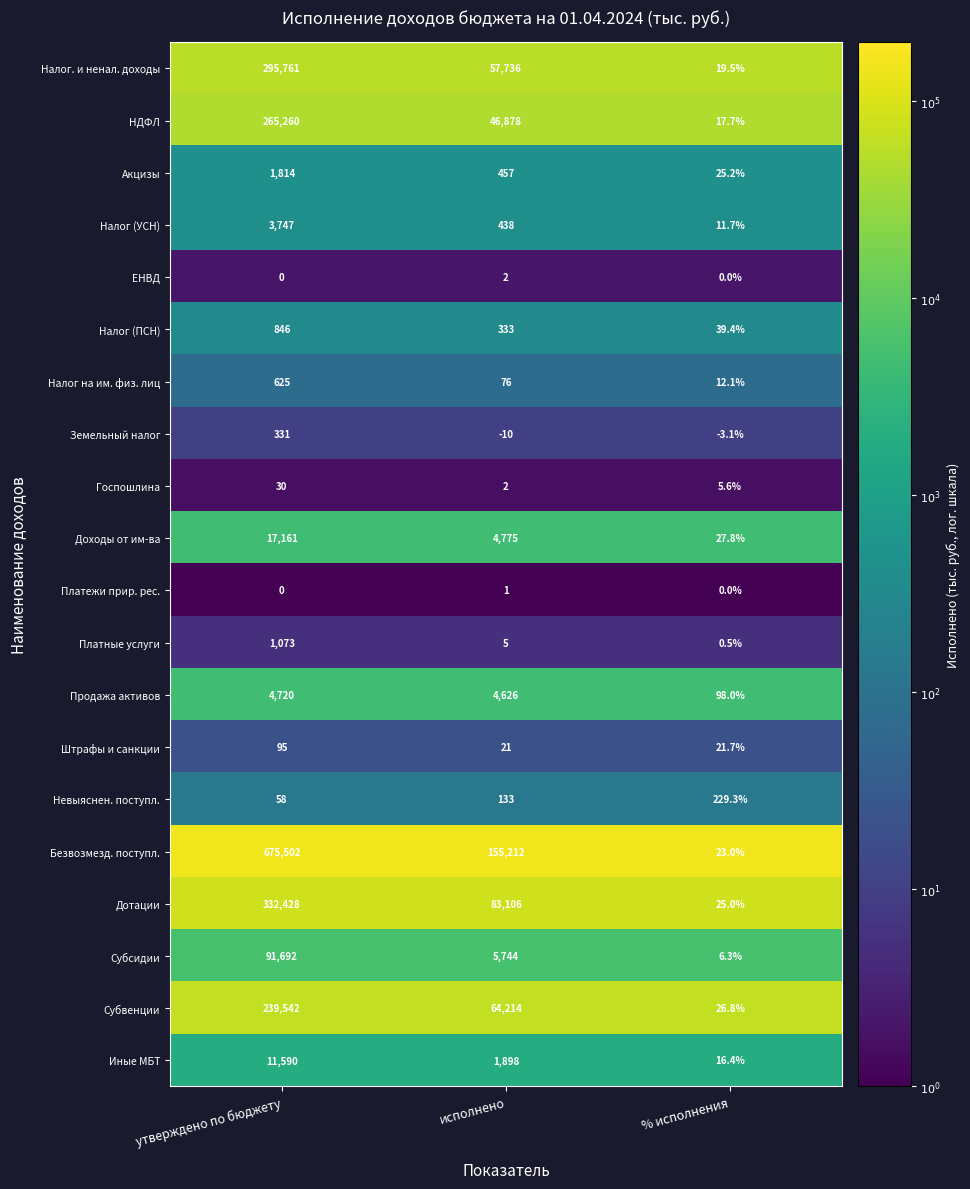

List the labels in order of Дотации value, smallest first.

% исполнения, исполнено, утверждено по бюджету